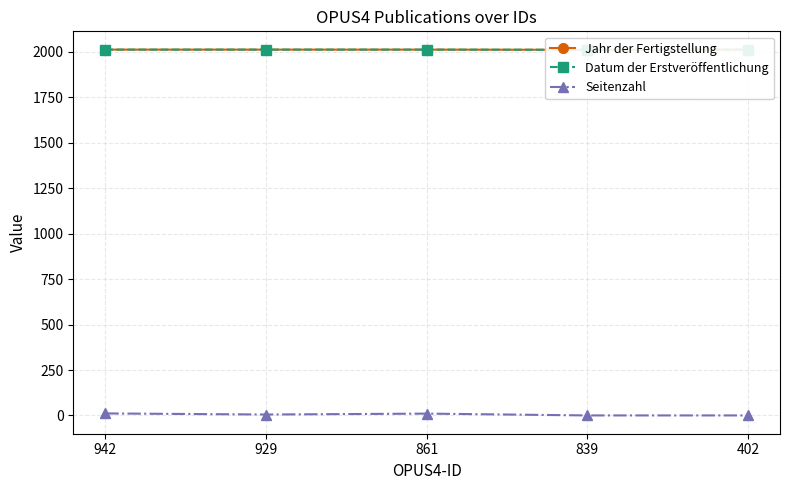

What is the difference between the maximum and minimum values in the Seitenzahl series?

11